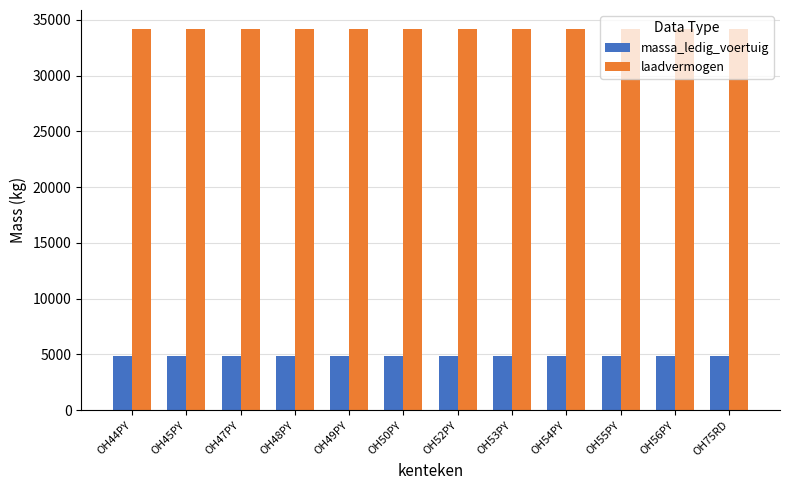

Rank the series by their average value, from highest to lowest.

laadvermogen, massa_ledig_voertuig